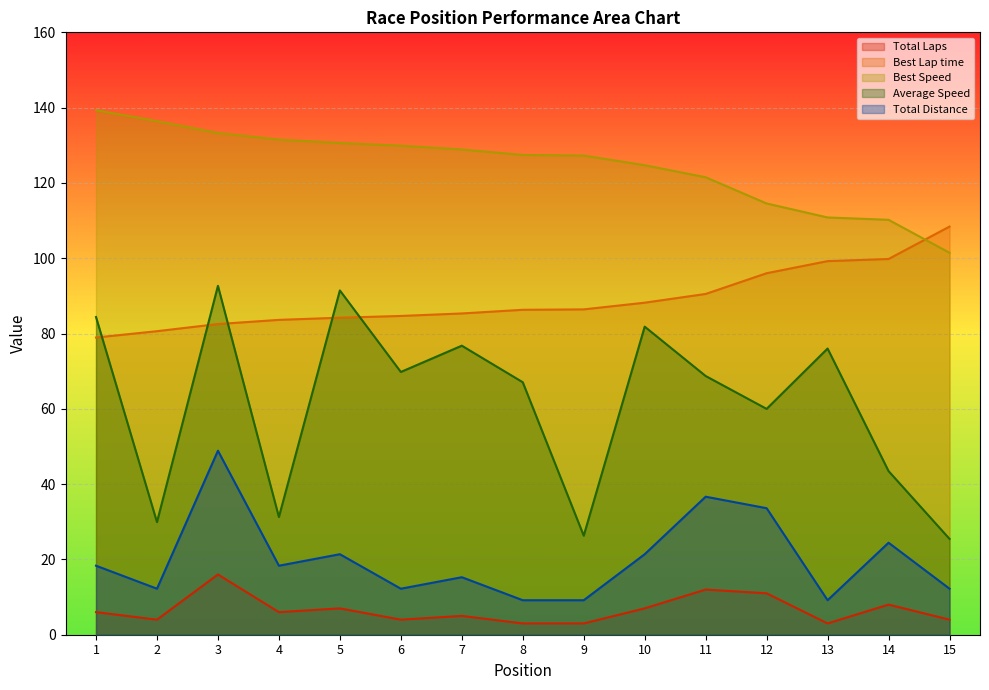

Which has a higher value, 14 or 10?

14